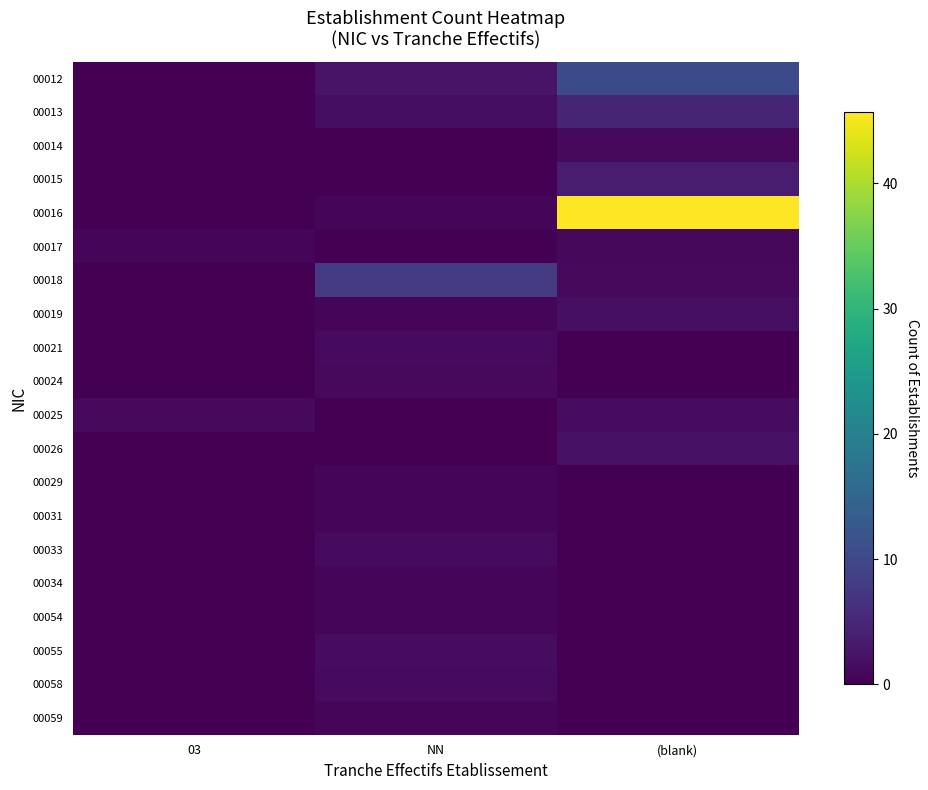

Reading left to right, what are all the values shown in this chart?

00012: 03=0.0	NN=2.5	(blank)=10.2
00013: 03=0.0	NN=1.7	(blank)=4.7
00014: 03=0.0	NN=0.0	(blank)=1.1
00015: 03=0.0	NN=0.0	(blank)=3.5
00016: 03=0.0	NN=0.7	(blank)=45.7
00017: 03=0.7	NN=0.0	(blank)=1.0
00018: 03=0.0	NN=7.8	(blank)=1.1
00019: 03=0.0	NN=0.8	(blank)=1.9
00021: 03=0.0	NN=1.3	(blank)=0.0
00024: 03=0.0	NN=1.1	(blank)=0.0
00025: 03=1.1	NN=0.0	(blank)=1.6
00026: 03=0.0	NN=0.0	(blank)=2.3
00029: 03=0.0	NN=0.6	(blank)=0.0
00031: 03=0.0	NN=0.6	(blank)=0.0
00033: 03=0.0	NN=1.4	(blank)=0.0
00034: 03=0.0	NN=0.8	(blank)=0.0
00054: 03=0.0	NN=0.7	(blank)=0.0
00055: 03=0.0	NN=1.4	(blank)=0.0
00058: 03=0.0	NN=1.4	(blank)=0.0
00059: 03=0.0	NN=0.5	(blank)=0.0